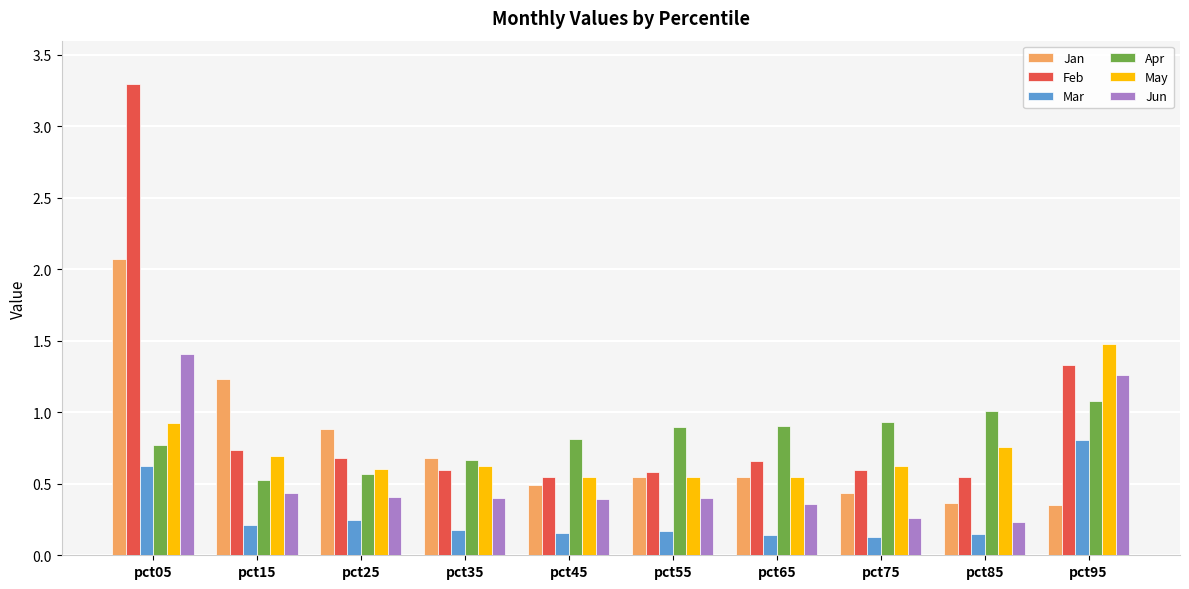

What is the difference between the maximum and minimum values in the Jan series?

1.7